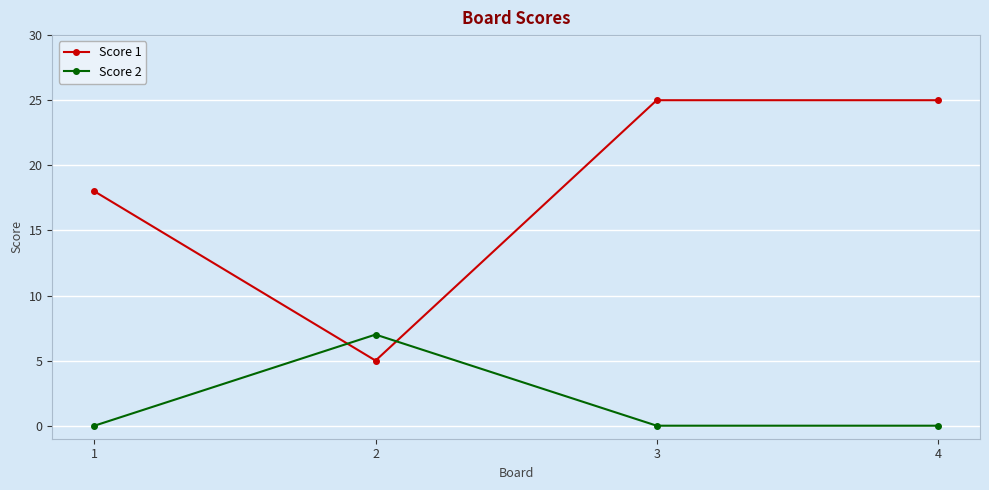

What are all the series names shown in the legend?

Score 1, Score 2